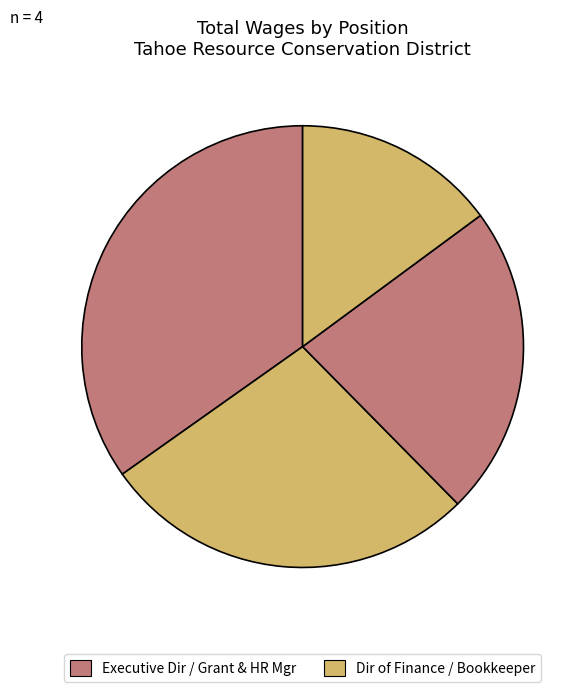

How many segments does this pie chart have?

4